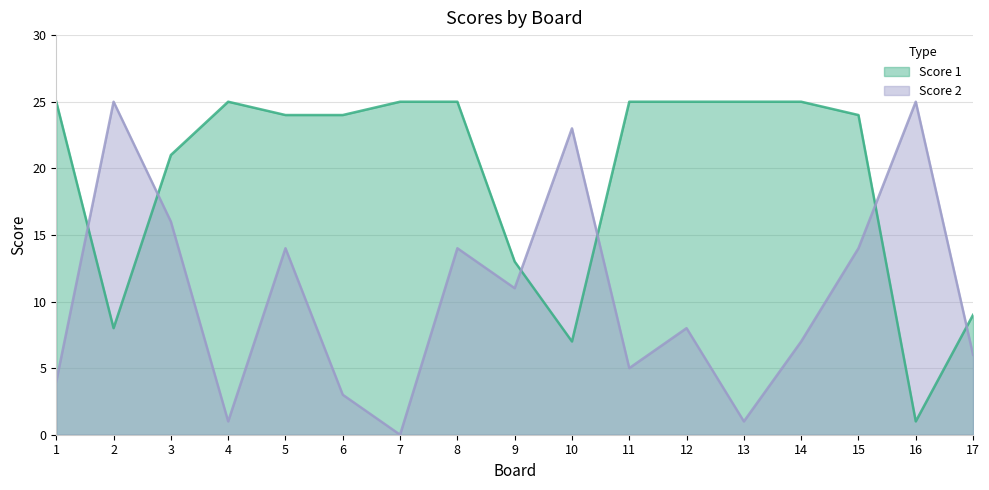

At which category is the sum across all series the highest?

8